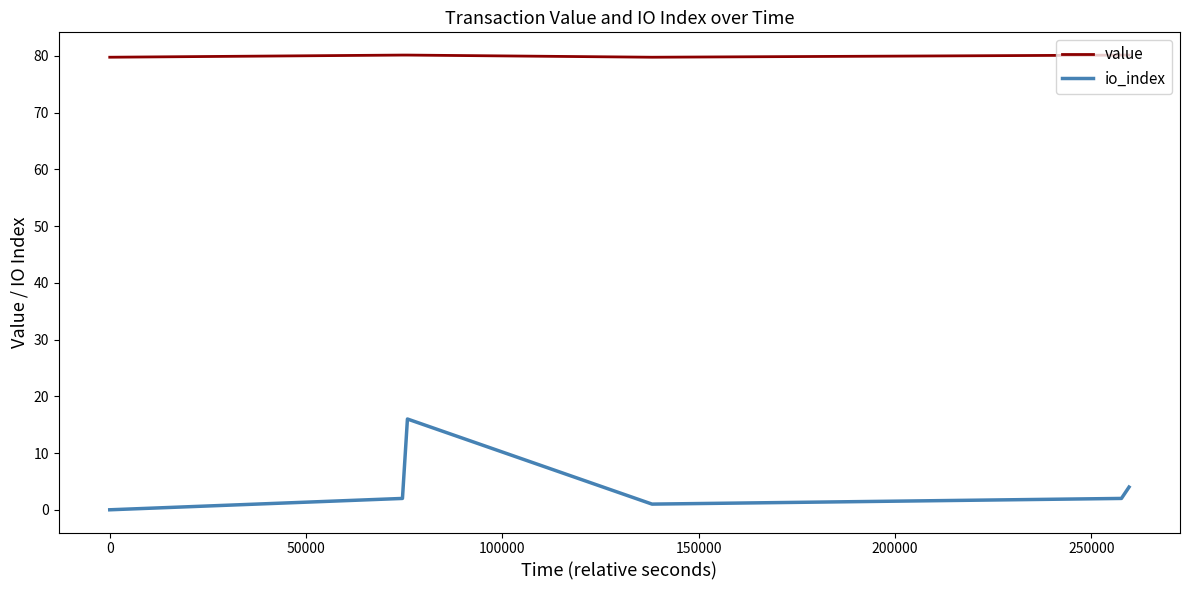

Which series has the largest total across all categories?

value